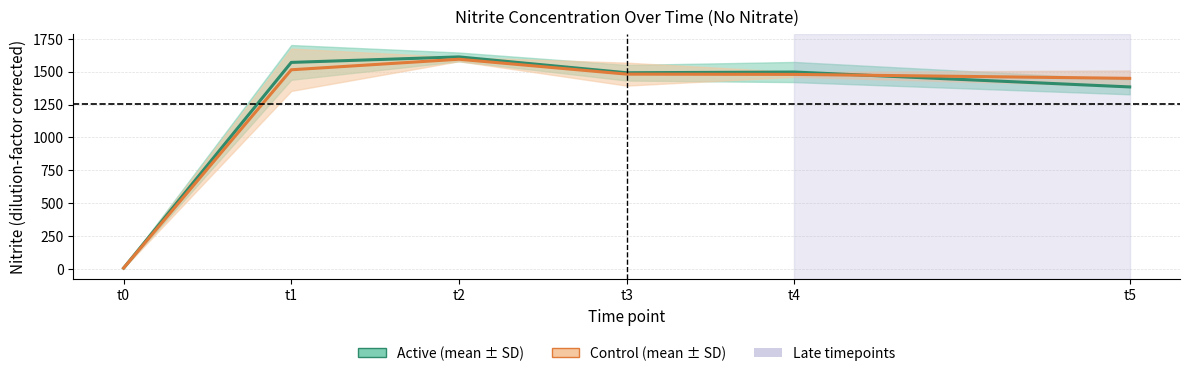

What is the total value across all series at t4?

2976.4